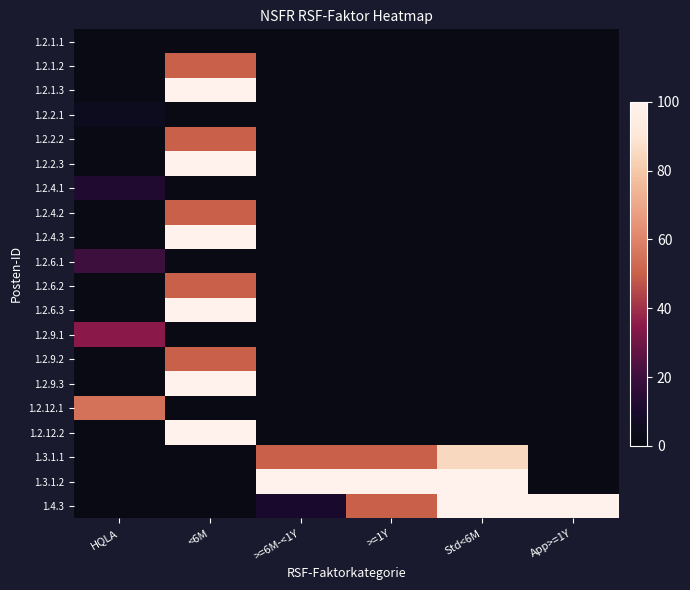

What is the total value across all series at App>=1Y?

1.0